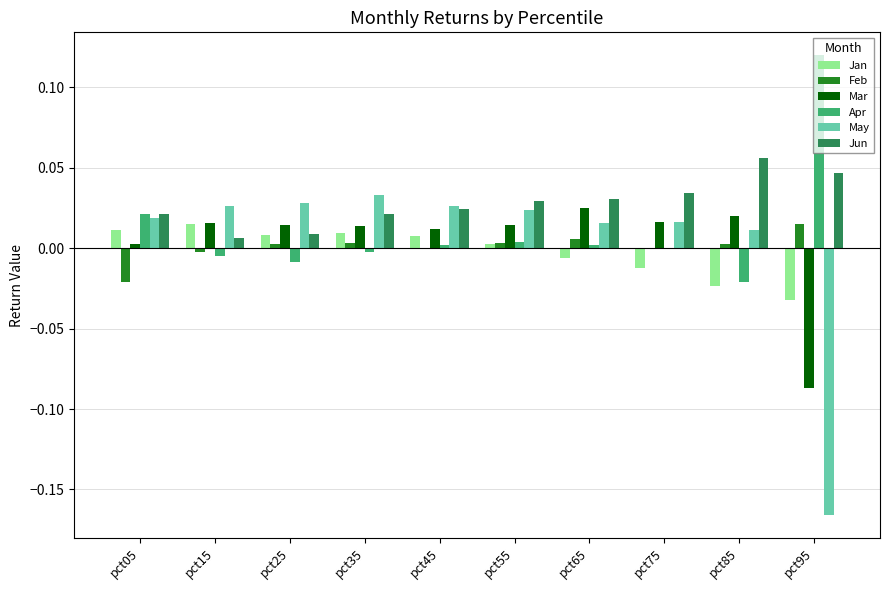

How many distinct data groups are displayed?

6